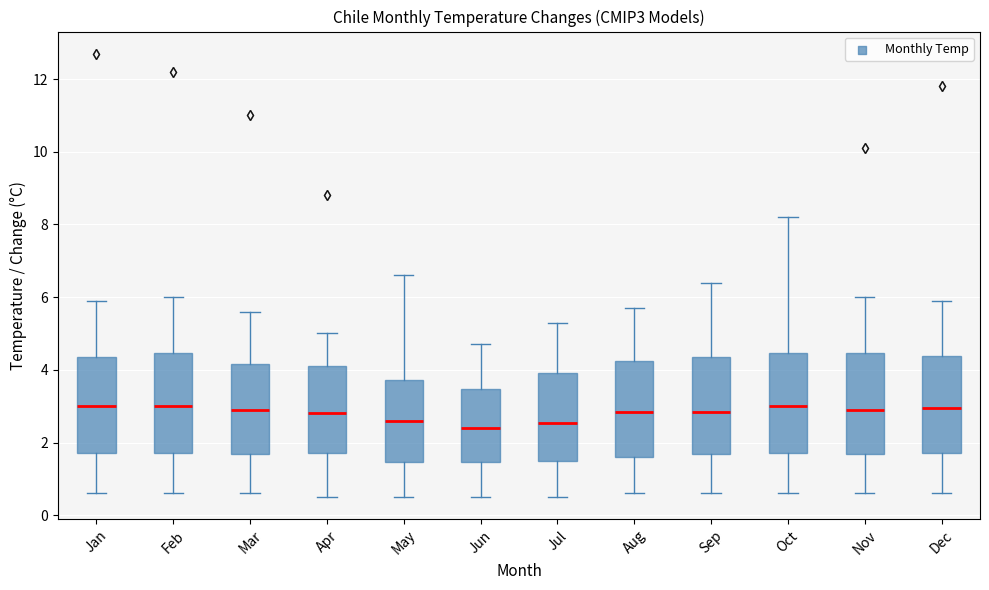

Where does the upper whisker of the box for Nov end on the y-axis? The values are not printed on the chart, so give them approximately, as read against the axis.

6.0